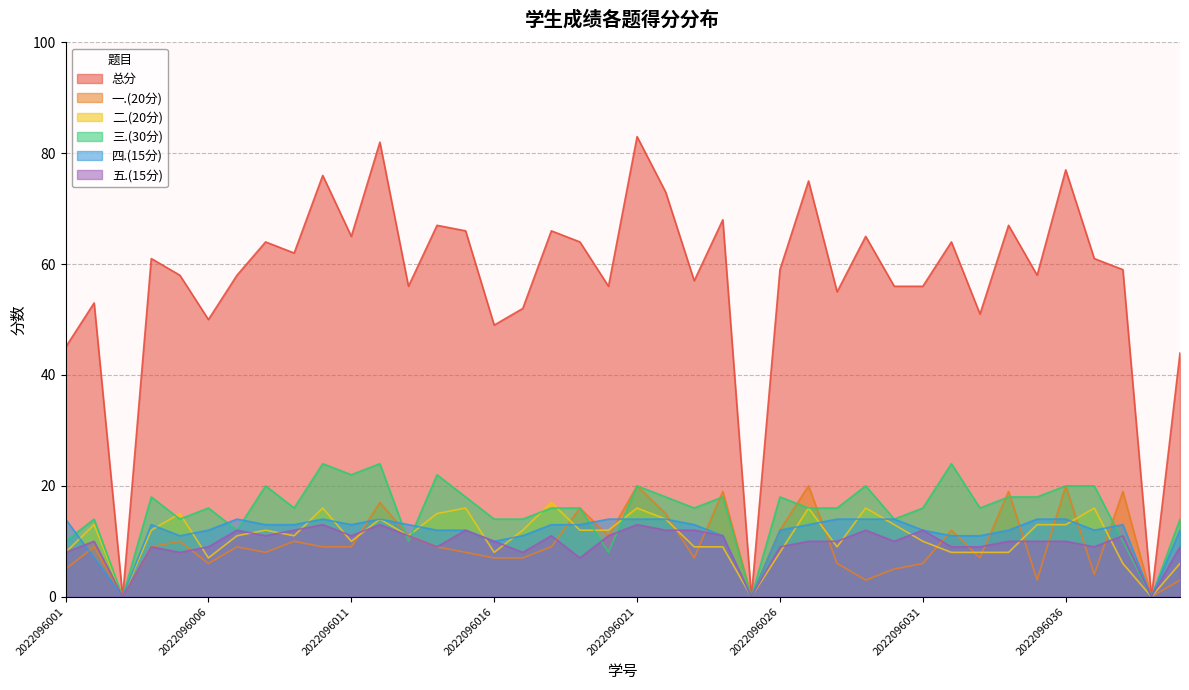

Which series has the widest spread of values?

总分